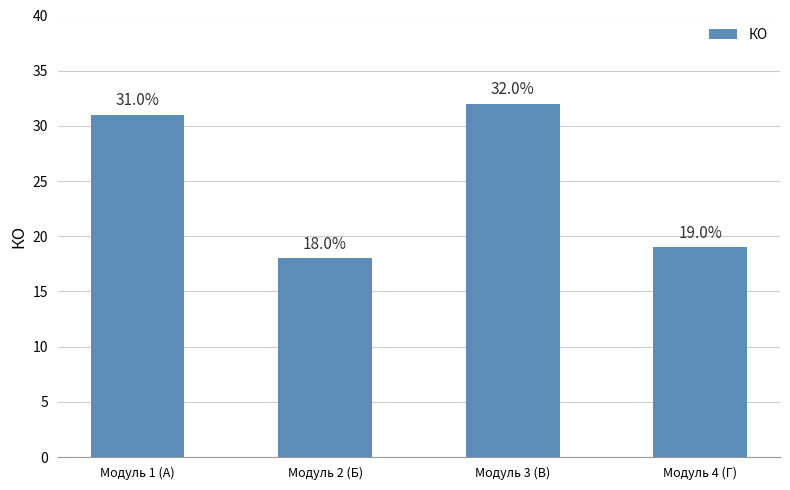

What is the average value?

25